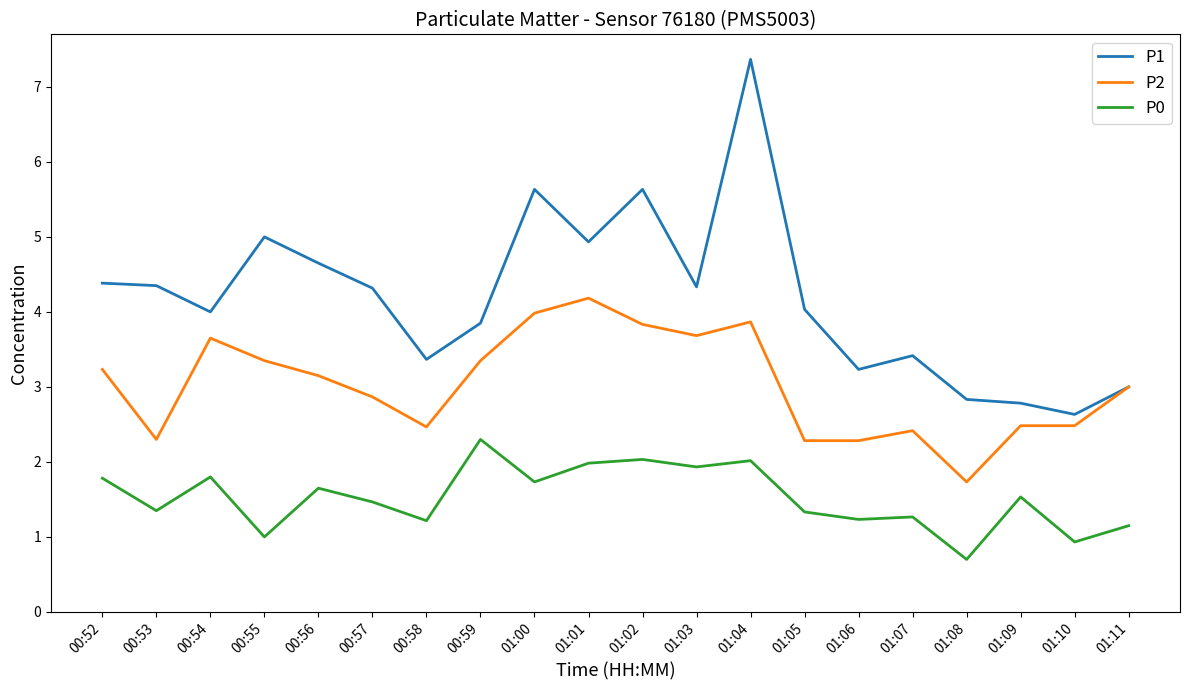

The value of P2 at 01:04 is 3.9. True or false?

True